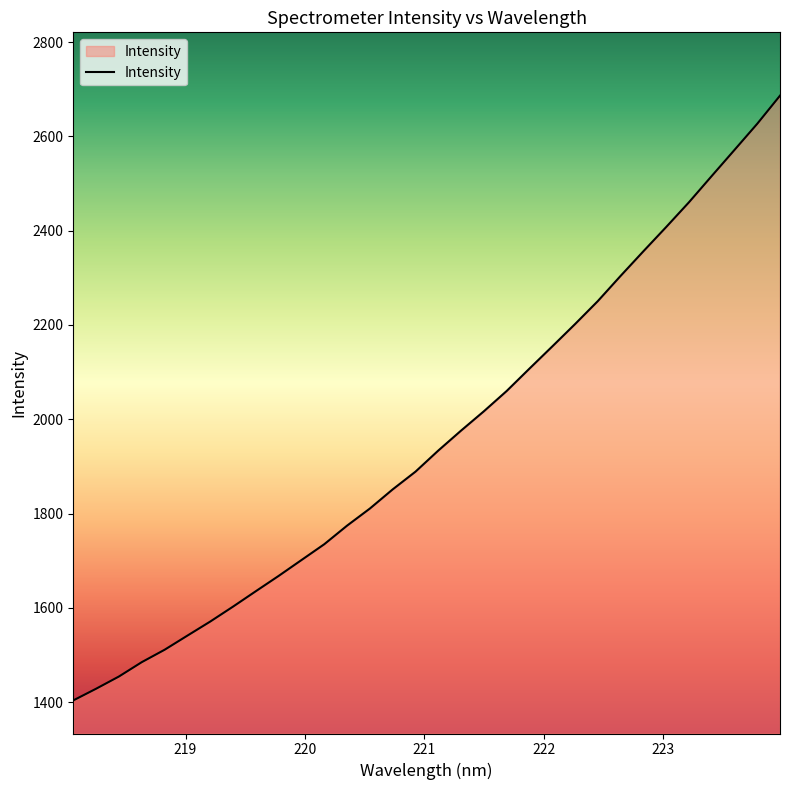

What is the average value?

1959.0